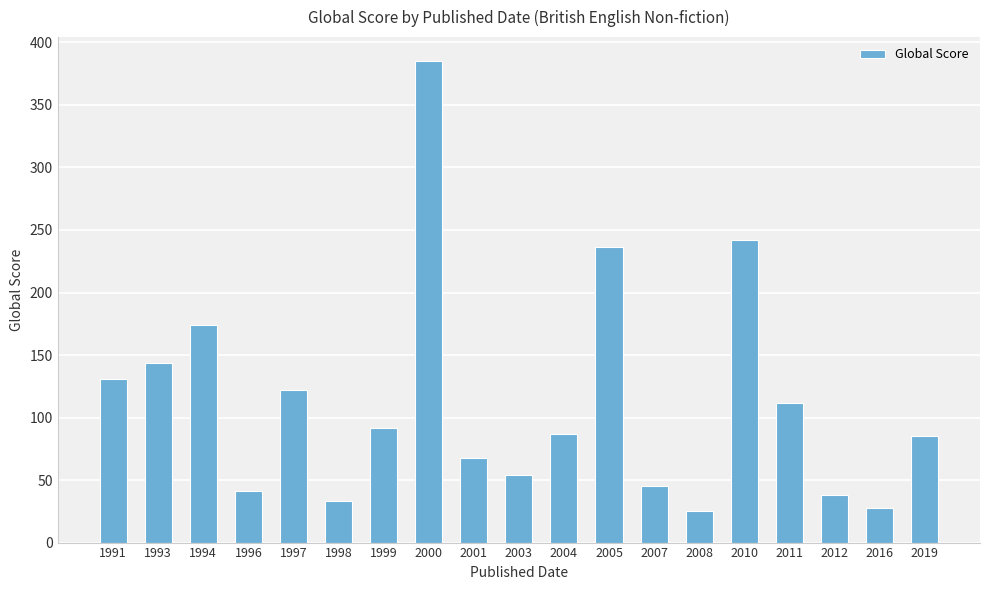

Is it true that the value at 2010 is 242?

True